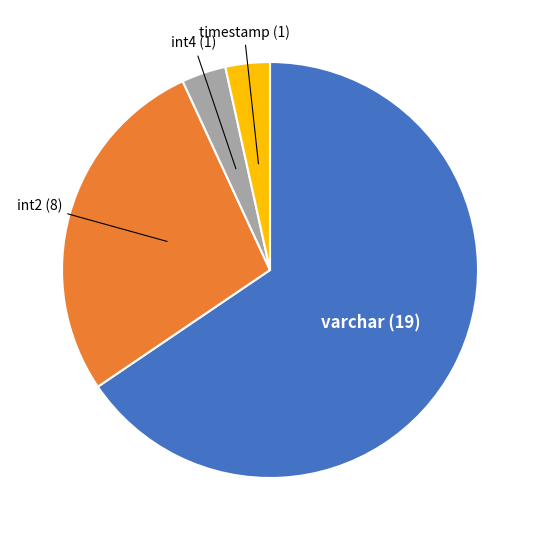

Is varchar (19) the majority of the pie?

Yes